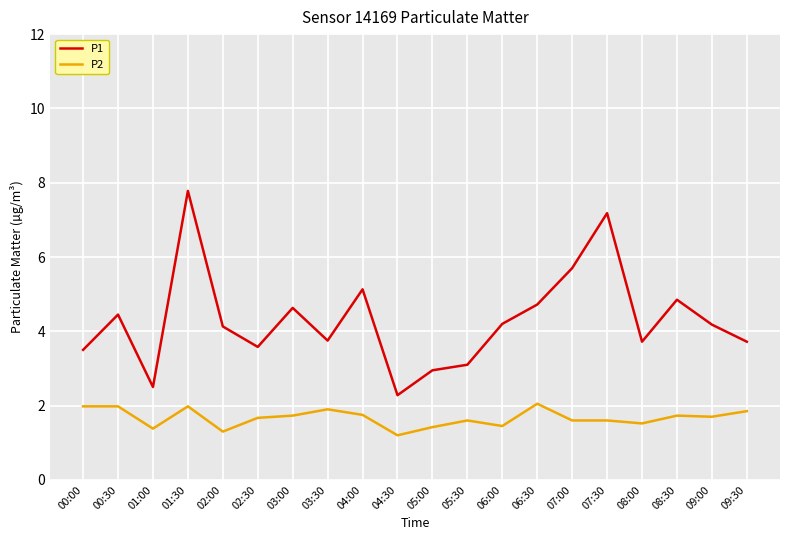

At which label does P1 reach its peak?

01:30